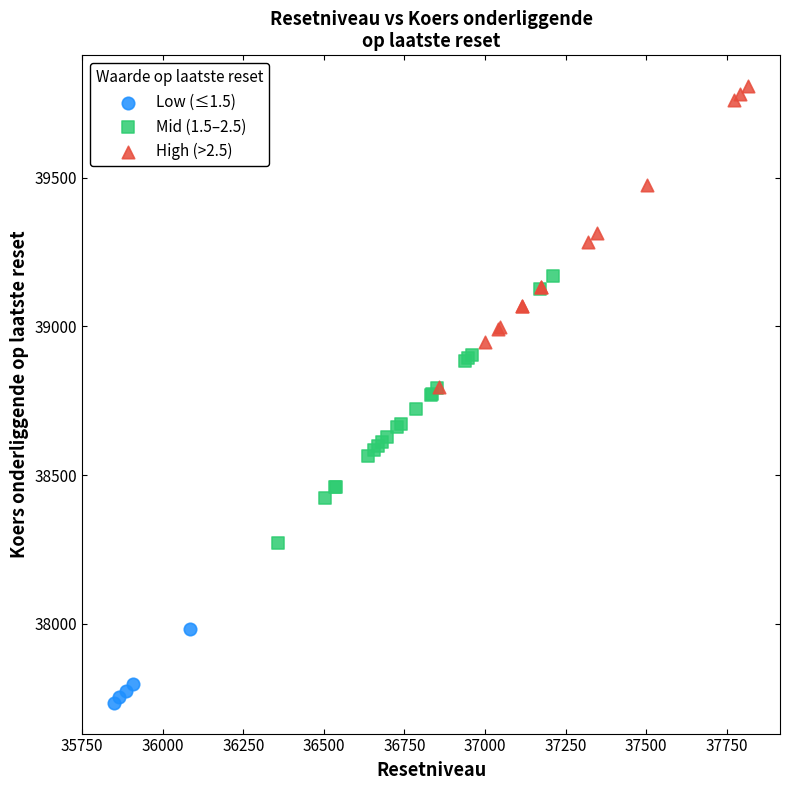

Which series reaches the minimum Y coordinate?

Low (≤1.5)